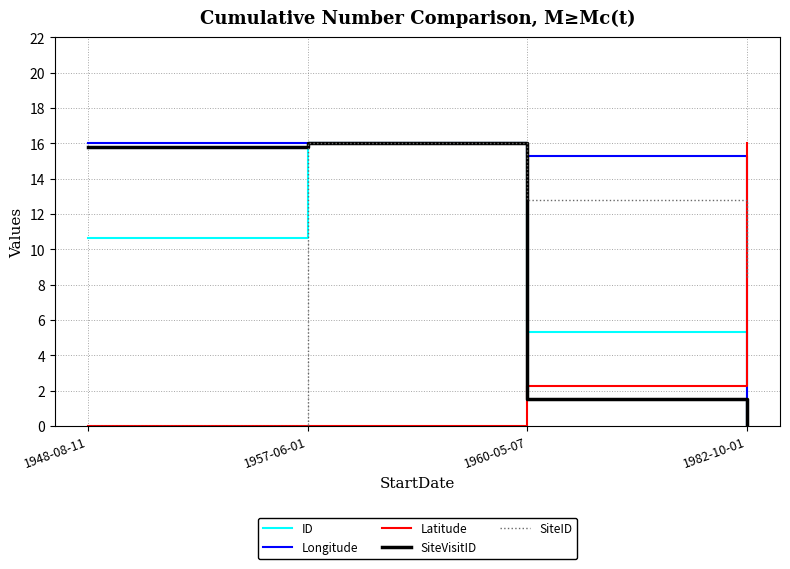

Is it true that SiteVisitID equals 2.5 at 1960-05-07?

False